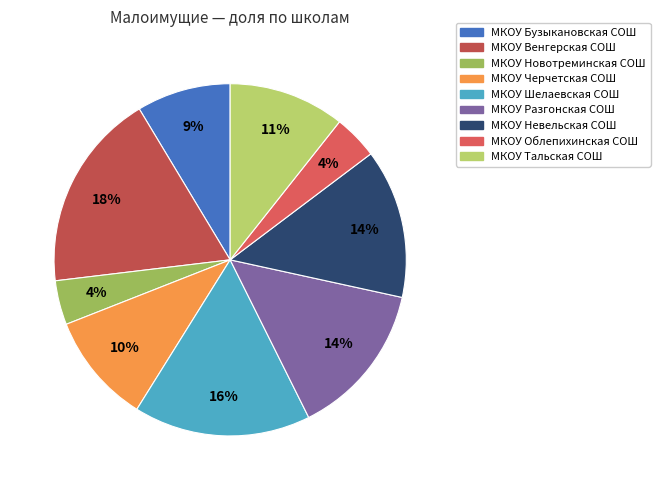

Count the number of slices in the pie.

9